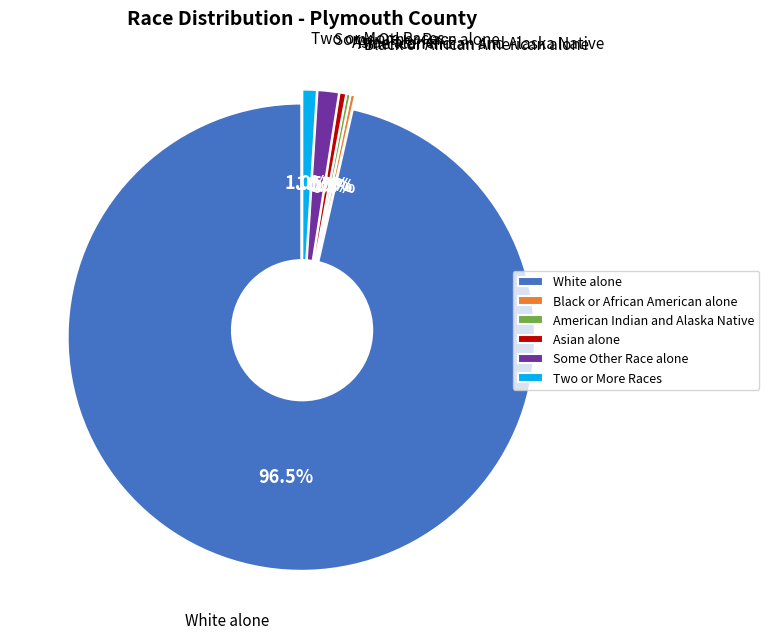

How many slices are in this pie chart?

6